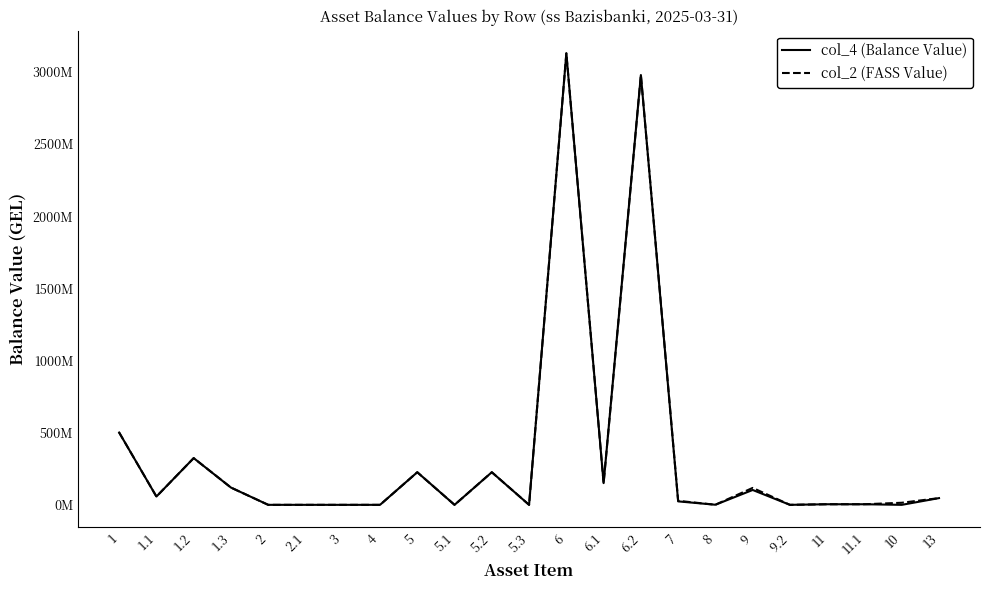

Does the chart display data point markers on the line(s)?

No